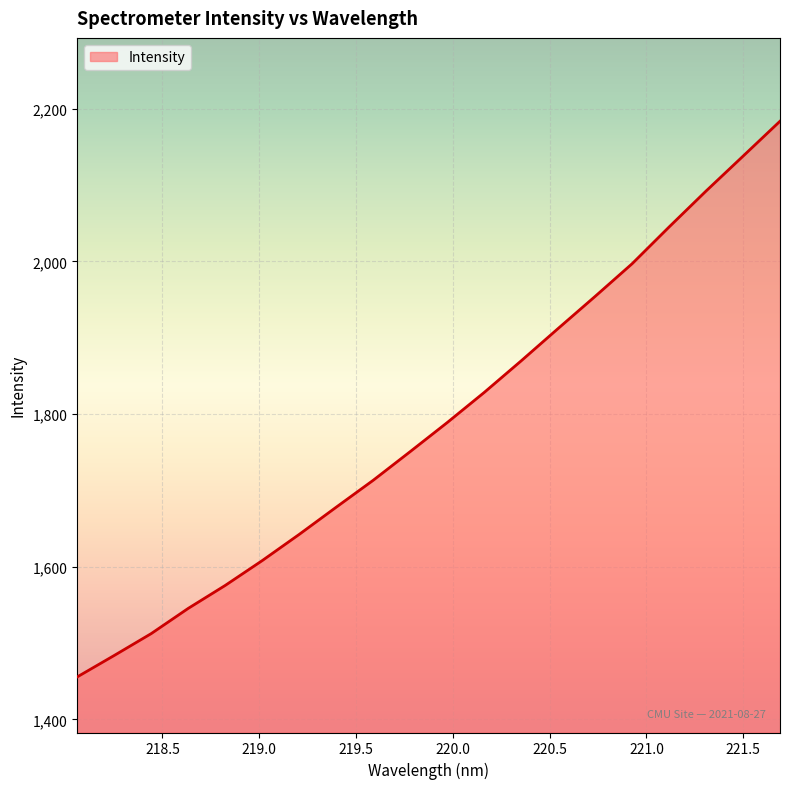

What is the smallest value displayed?

1455.5